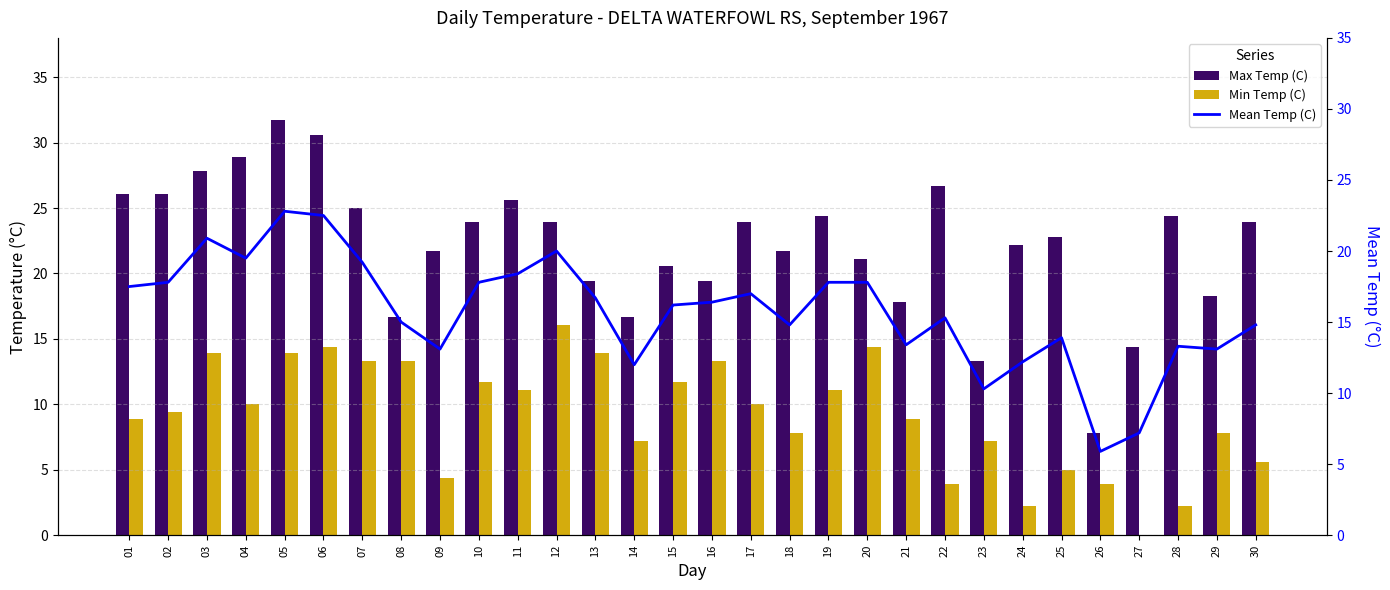

How many data points in Mean Temp (C) are above 16?

16